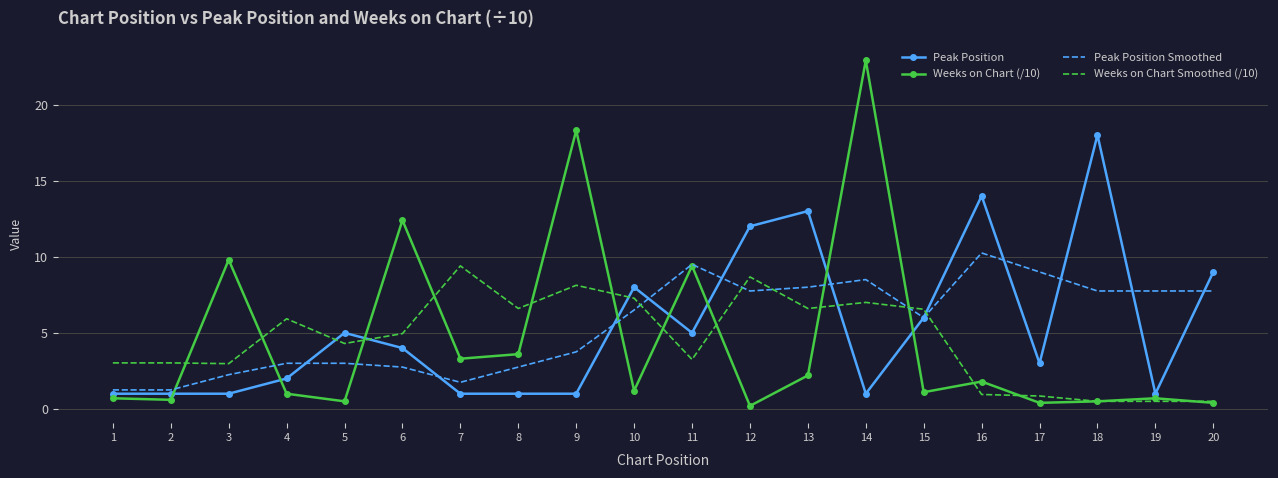

Which label corresponds to the largest value in the chart?

14